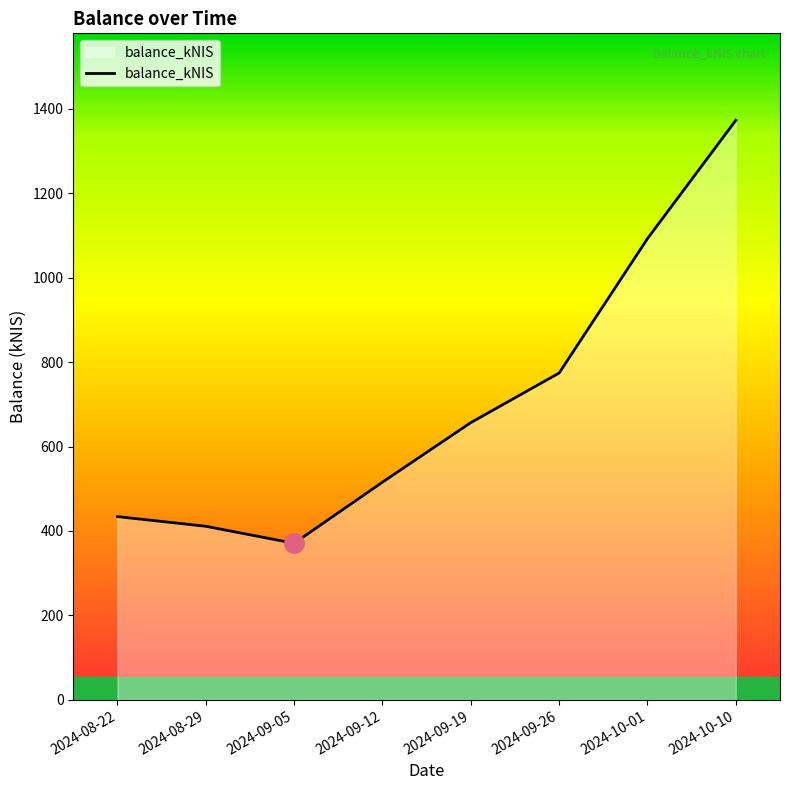

List the labels in order of value, largest first.

2024-10-10, 2024-10-01, 2024-09-26, 2024-09-19, 2024-09-12, 2024-08-22, 2024-08-29, 2024-09-05